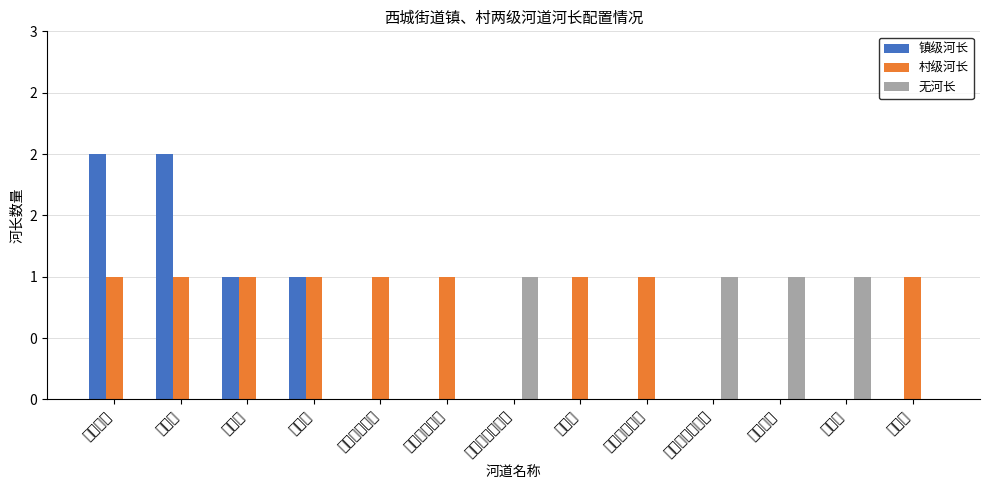

The 无河长 series shows 0 at 金家站引水河. True or false?

True